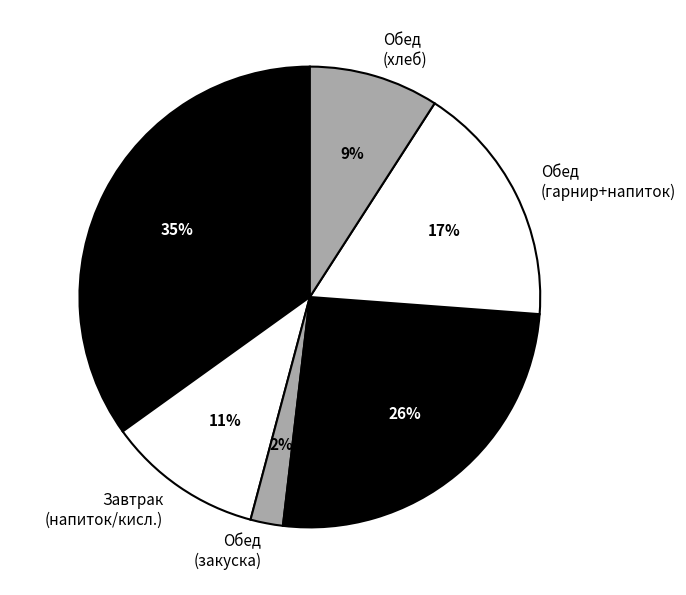

To the nearest percent, what portion does Обед (хлеб) represent?

9%